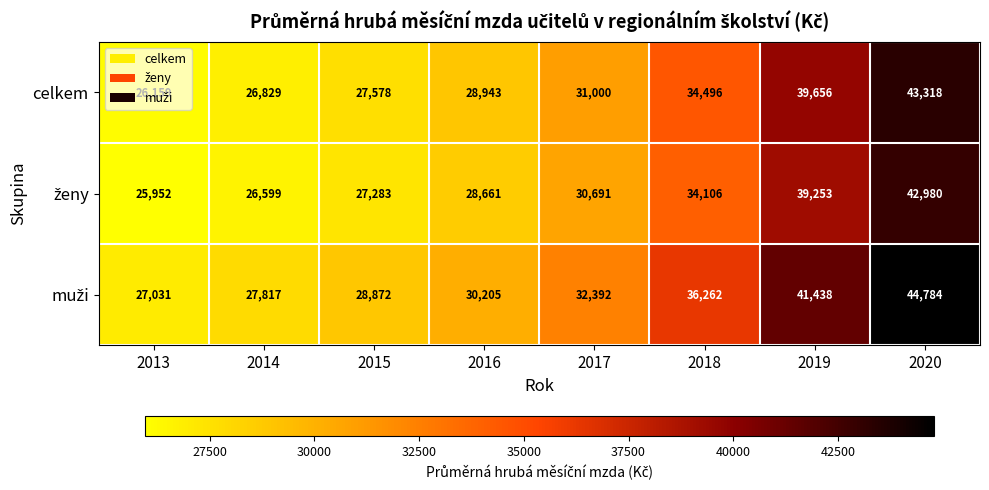

Where is celkem nearest to the value 34738?

2018